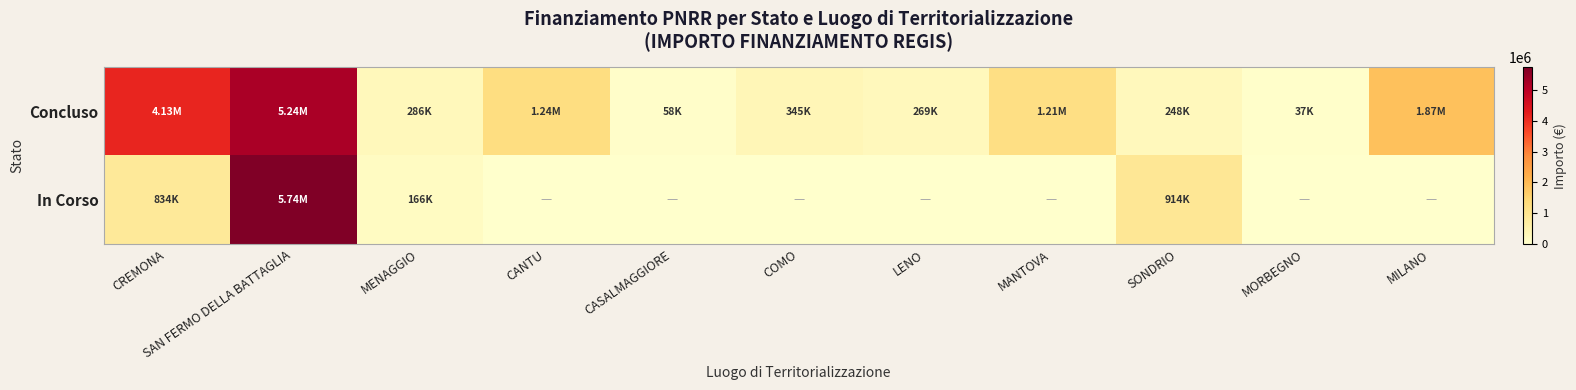

Which series has the largest range (max minus min)?

In Corso